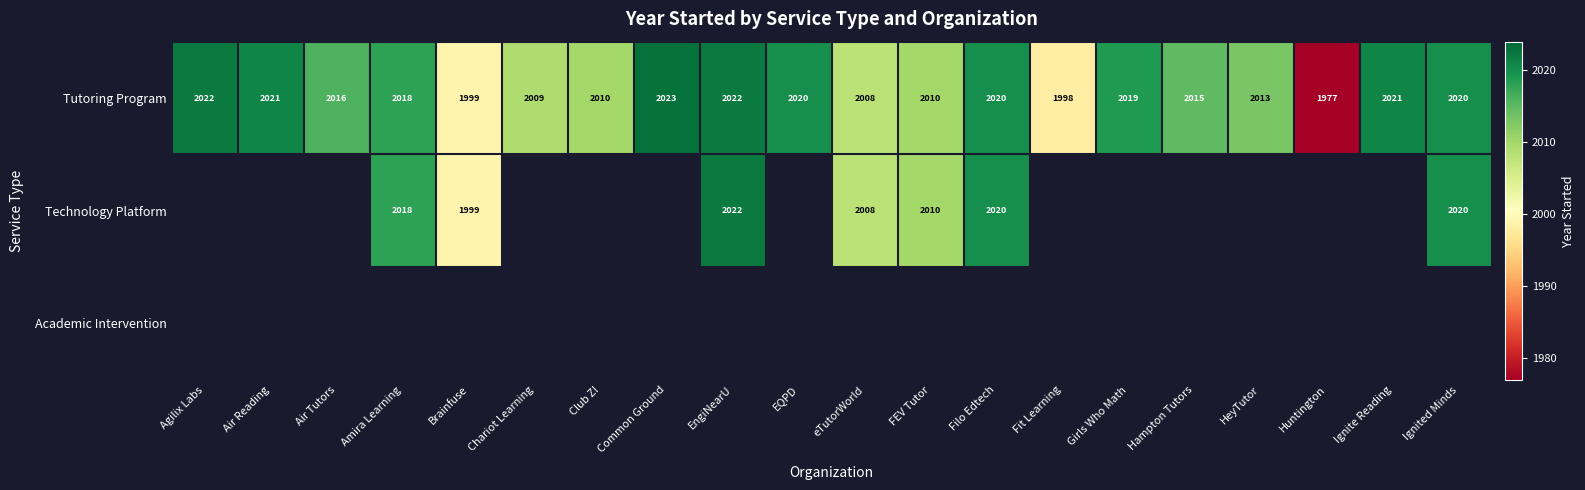

Between Girls Who Math and Chariot Learning, which is larger?

Girls Who Math